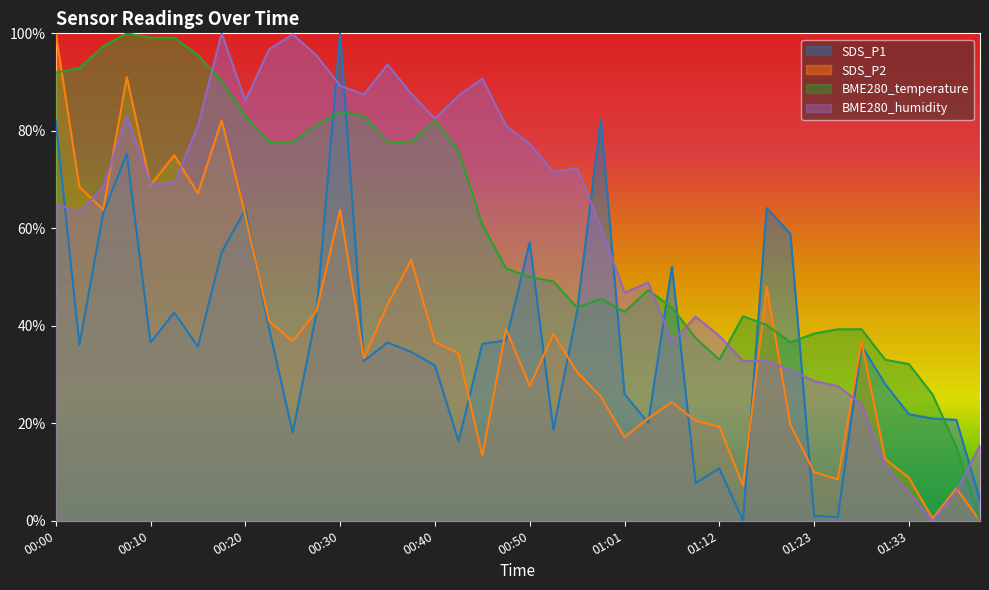

At which category is the sum across all series the highest?

00:08